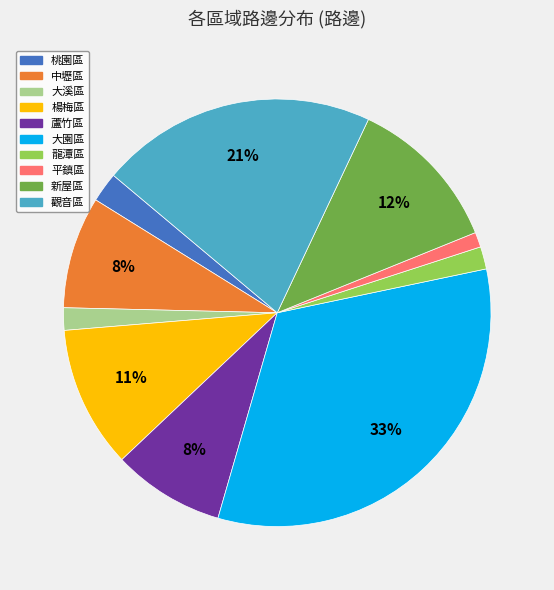

To the nearest percent, what is the average slice percentage?

10%